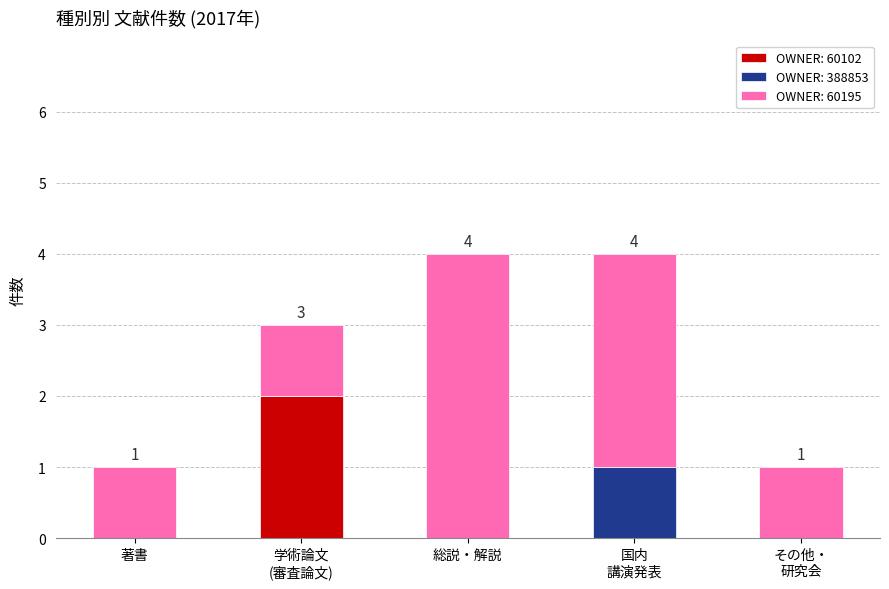

What is the total value across all series at 総説・解説?

4